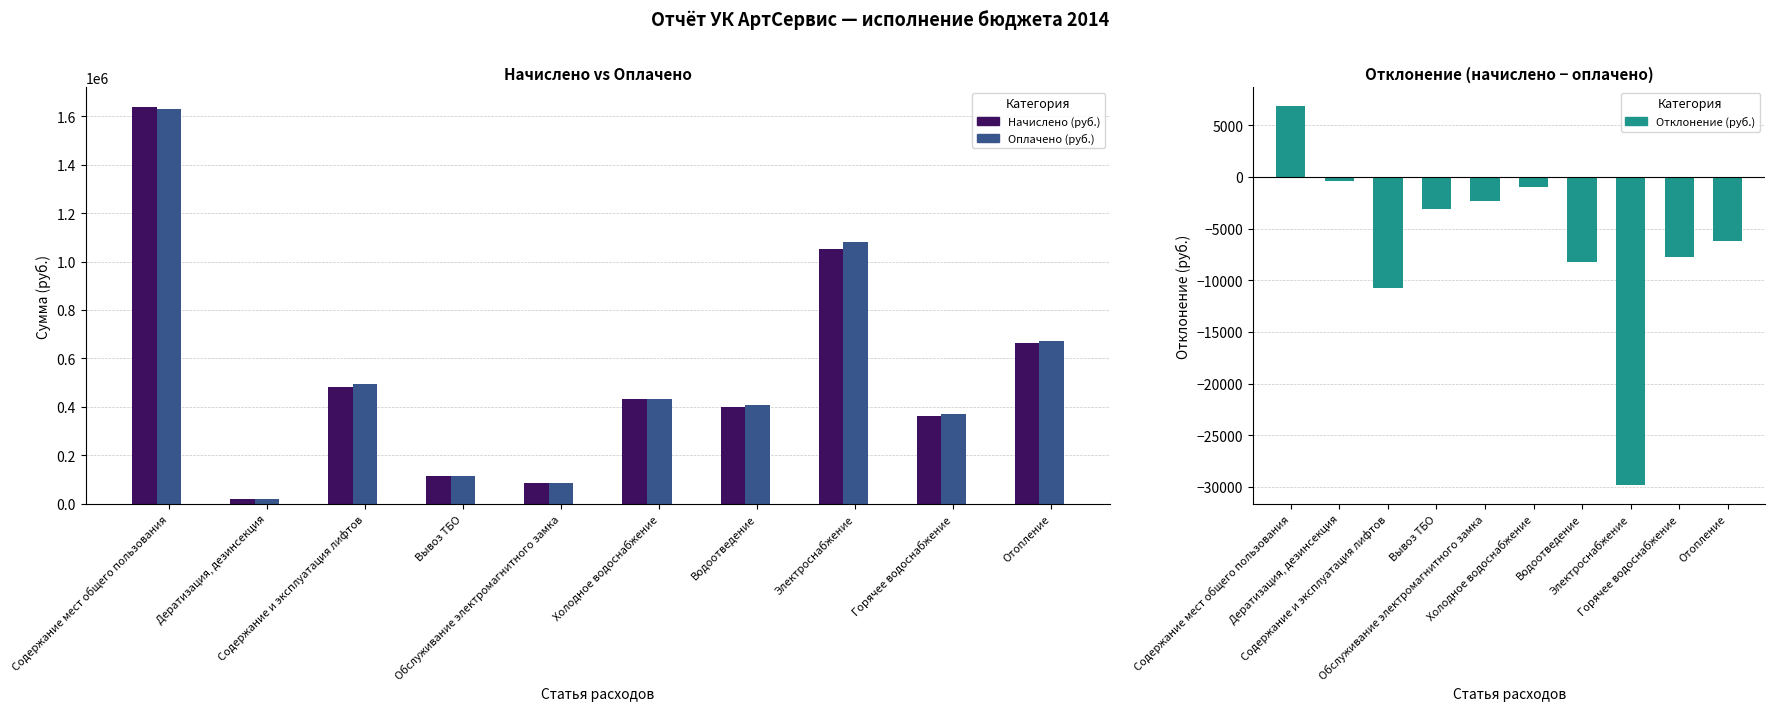

At which label does Начислено (руб.) reach its minimum?

Дератизация, дезинсекция